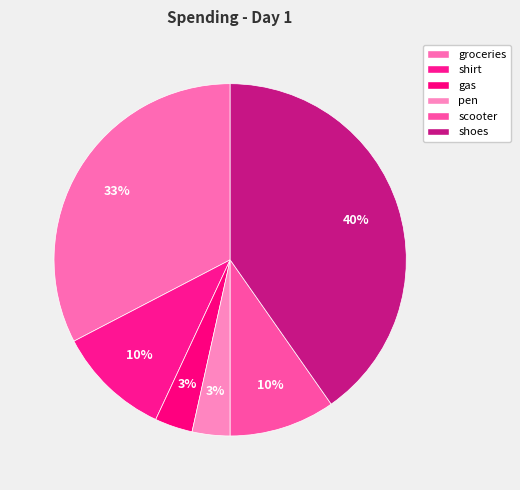

How many segments does this pie chart have?

6